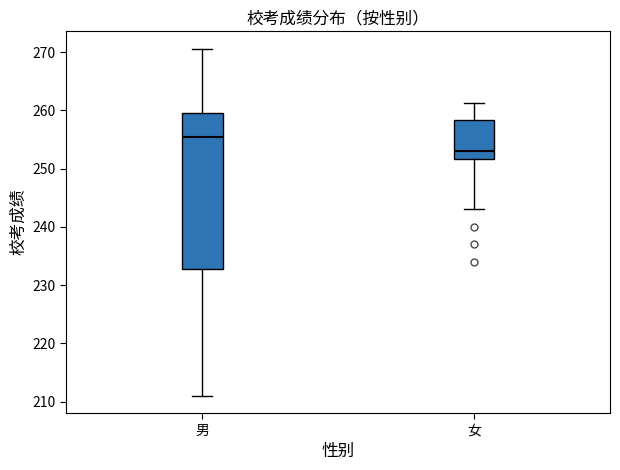

Reading left to right, transcribe this box plot: for each box, give where its median line is, the range the box spans, and where its two whiskers end, as read against the y-axis. The values are not printed on the chart, so give them approximately, as read against the axis.

男: median 255, box 233 to 260, whiskers 211 to 271
女: median 253, box 252 to 258, whiskers 243 to 261